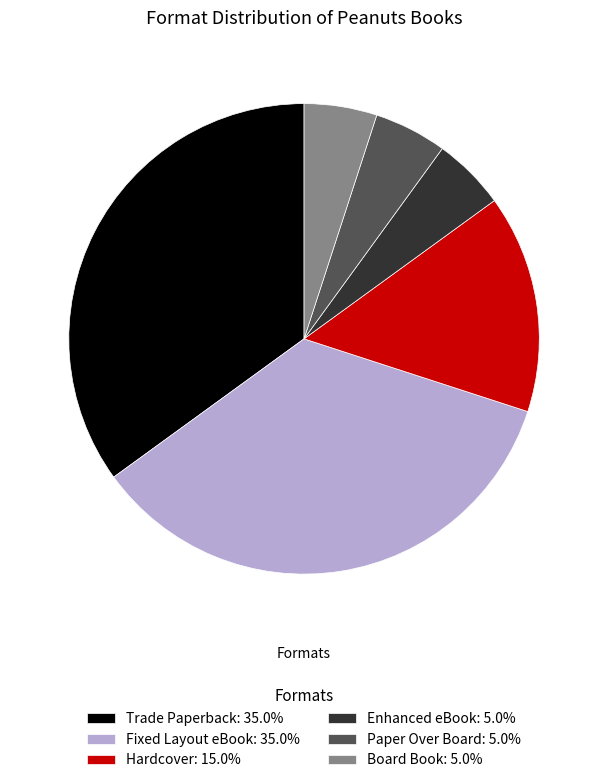

Is it true that Trade Paperback is 35% of the pie?

True